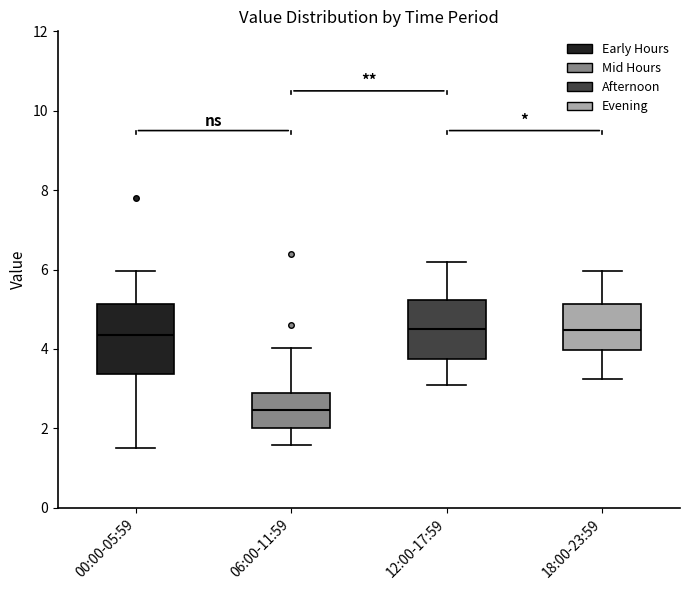

Reading left to right, read every box against the y-axis: the position of its median line, the range the box covers, and the ends of its whiskers. The values are not printed on the chart, so give them approximately, as read against the axis.

00:00-05:59: median 4.4, box 3.4 to 5.2, whiskers 1.6 to 6.0
06:00-11:59: median 2.4, box 2.0 to 2.8, whiskers 1.6 to 4.0
12:00-17:59: median 4.6, box 3.8 to 5.2, whiskers 3.2 to 6.2
18:00-23:59: median 4.4, box 4.0 to 5.2, whiskers 3.2 to 6.0